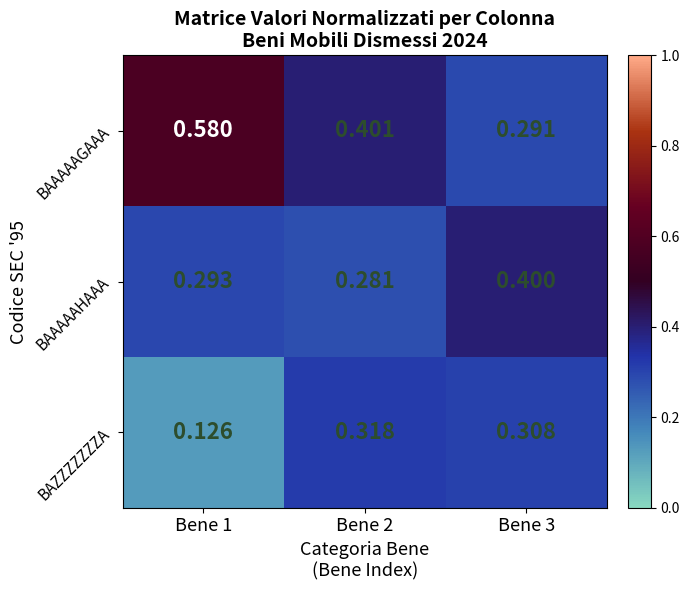

Rank the series by their maximum value, from highest to lowest.

BAAAAAGAAA, BAAAAAHAAA, BAZZZZZZZA